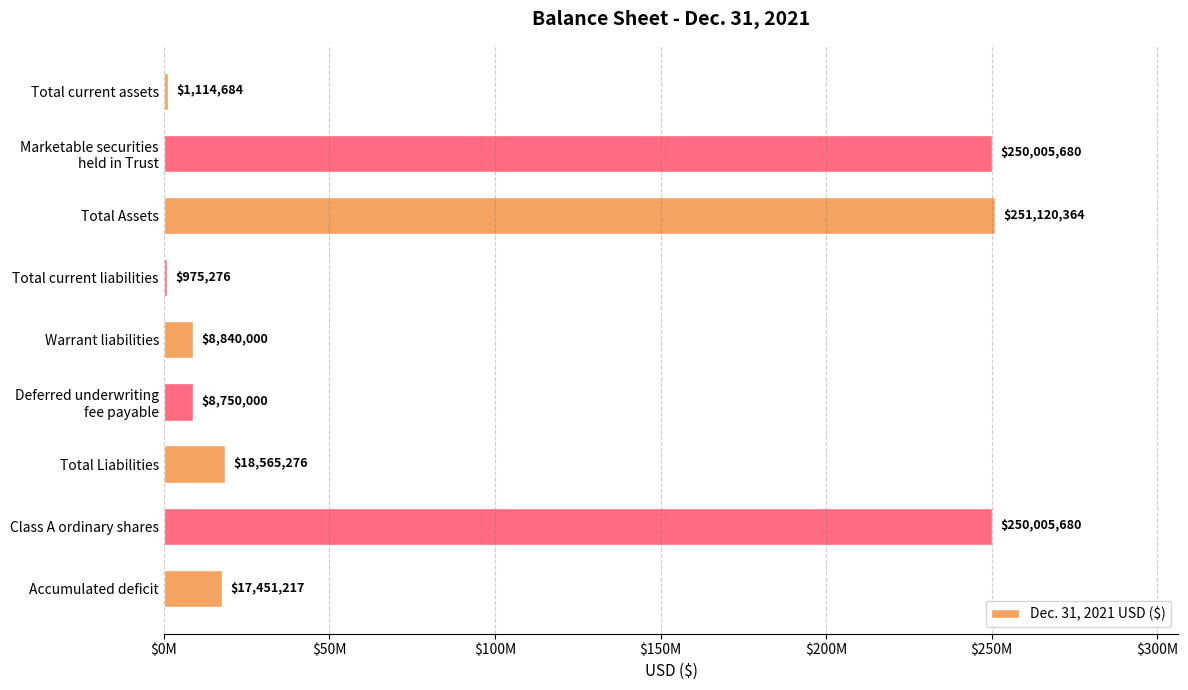

Does the chart contain any negative values?

No